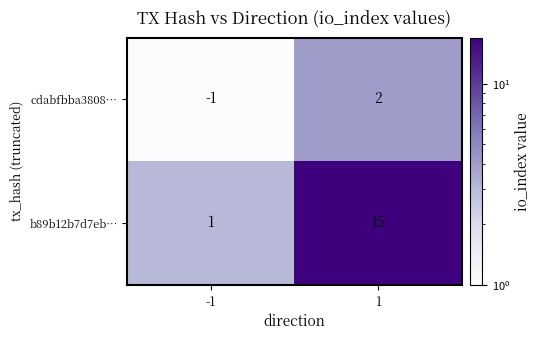

The value of b89b12b7d7eb… at 1 is 15. True or false?

True